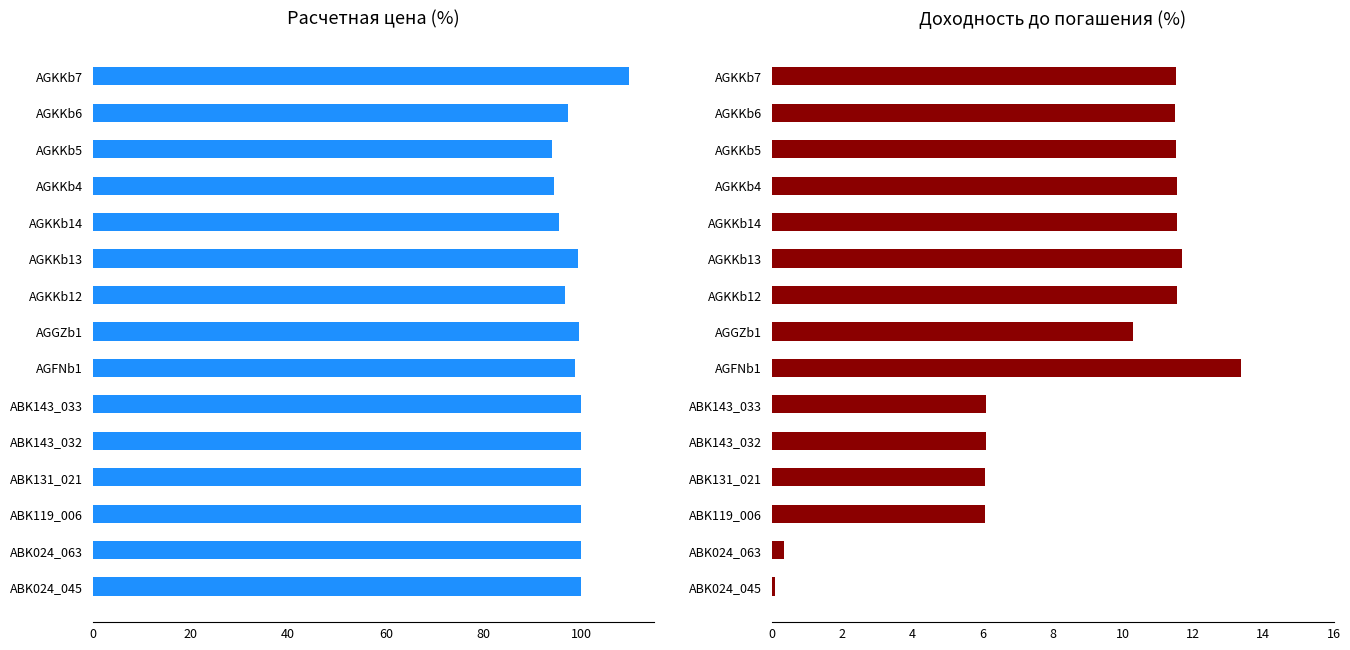

Rank the series by their maximum value, from lowest to highest.

Доходность до погашения, Расчетная цена